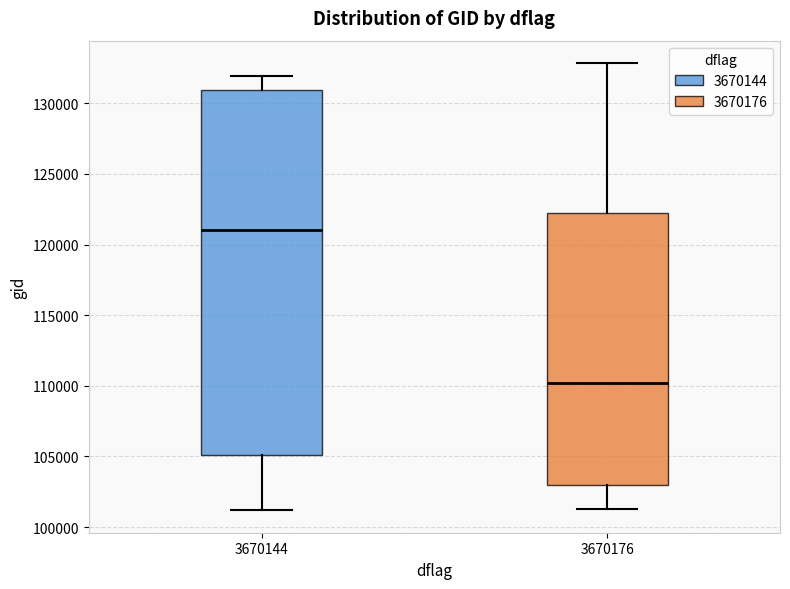

Reading left to right, transcribe this box plot: for each box, give where its median line is, the range the box spans, and where its two whiskers end, as read against the y-axis. The values are not printed on the chart, so give them approximately, as read against the axis.

3670144: median 121000, box 105000 to 131000, whiskers 101000 to 132000
3670176: median 110000, box 103000 to 122000, whiskers 101500 to 133000